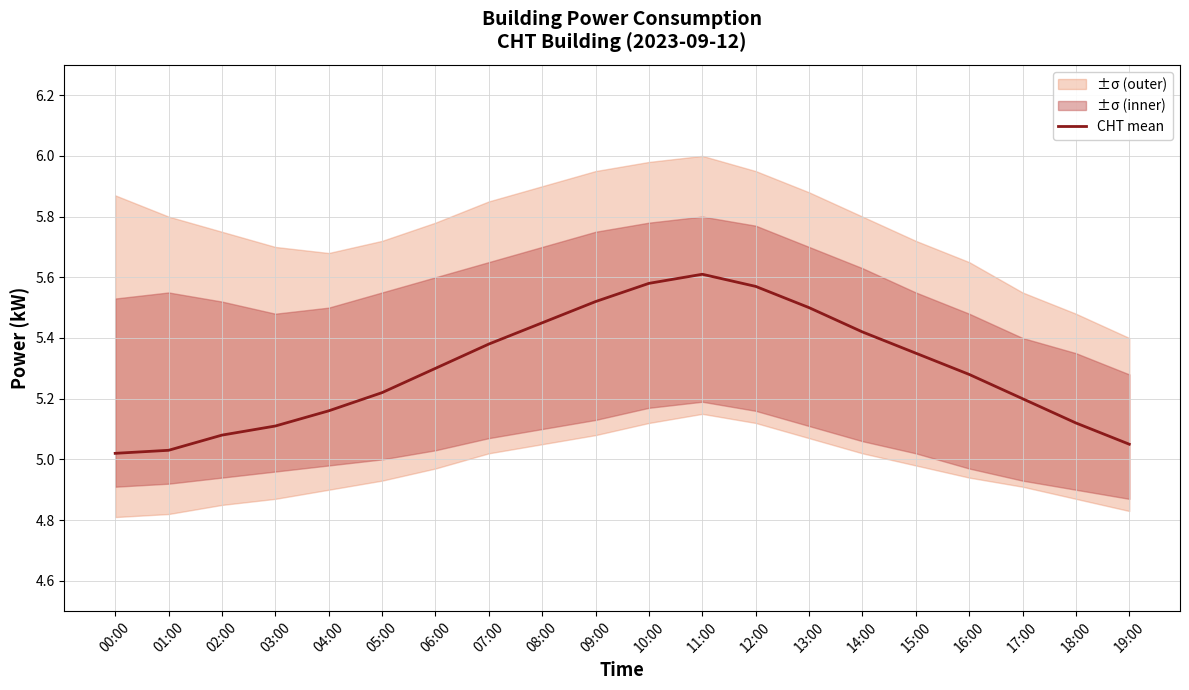

Does the chart display data point markers on the line(s)?

No